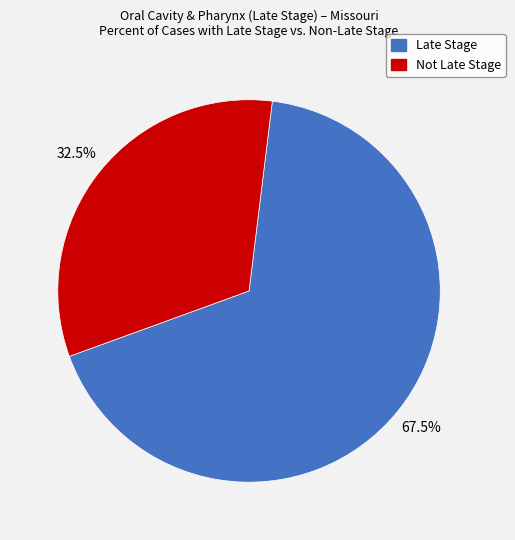

Rank the categories by value from lowest to highest.

Not Late Stage, Late Stage